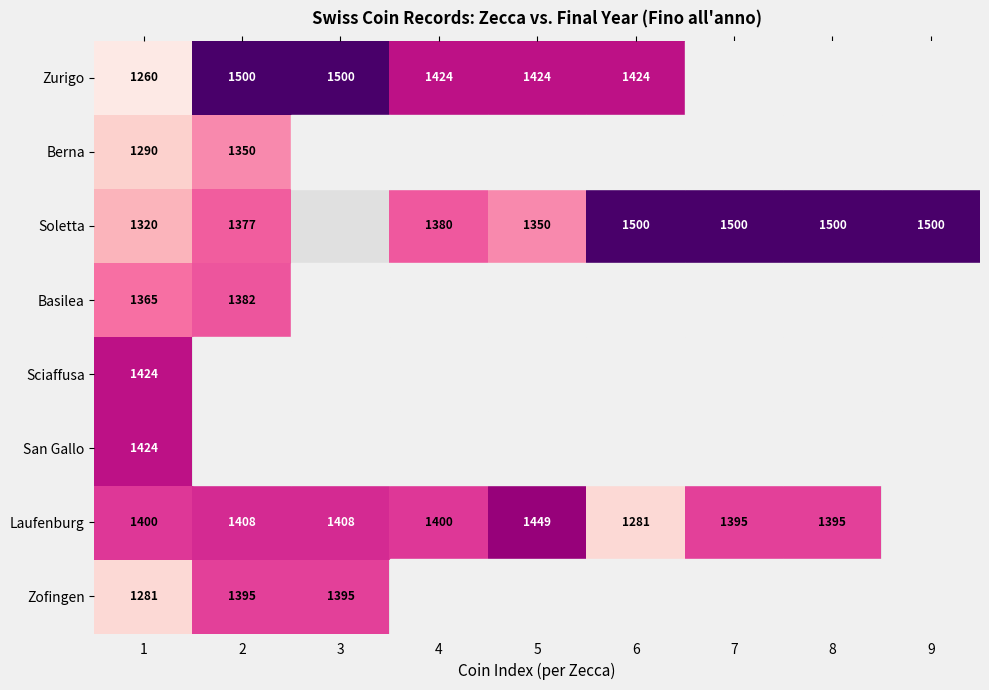

The value of Soletta at 5 is 843.2. True or false?

False